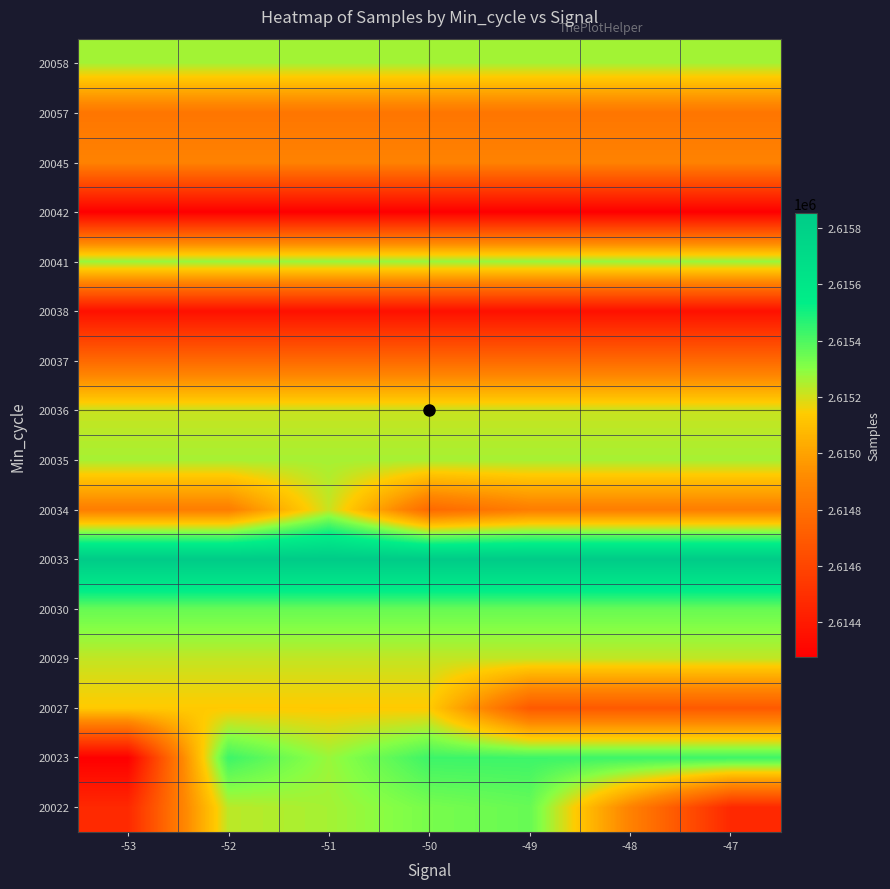

List the series in order of their peak value, highest first.

20033, 20023, 20022, 20030, 20041, 20058, 20035, 20029, 20034, 20036, 20027, 20045, 20057, 20037, 20038, 20042